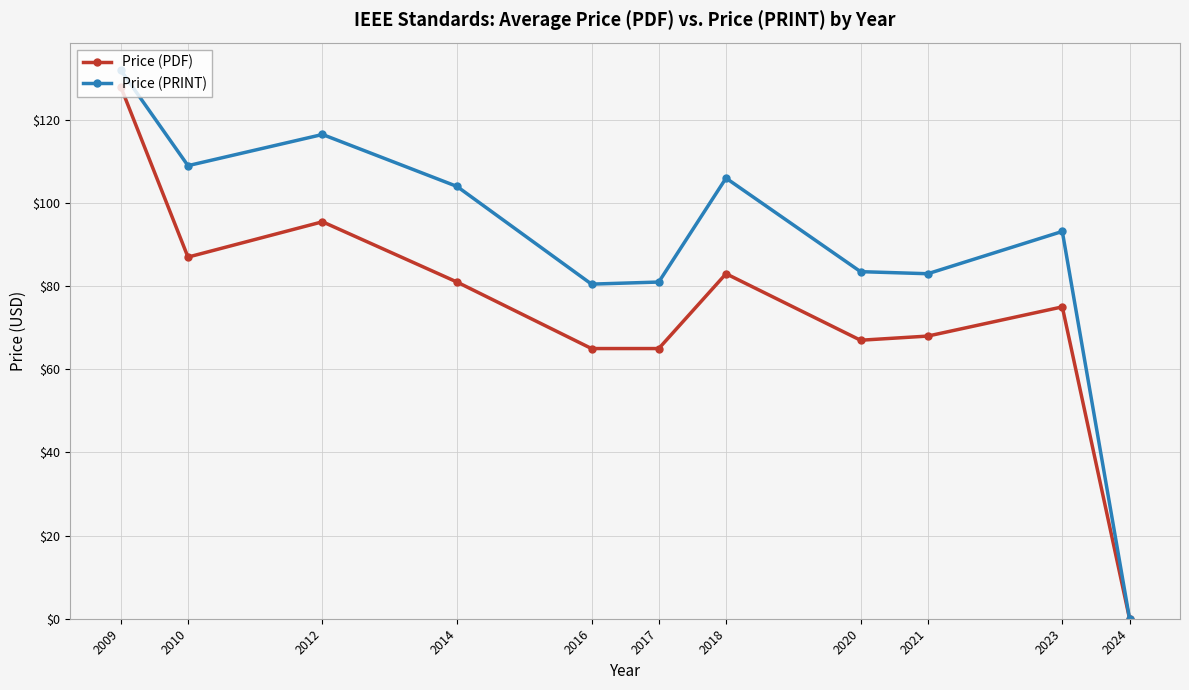

What is the total value across all series at 2017?

146.0